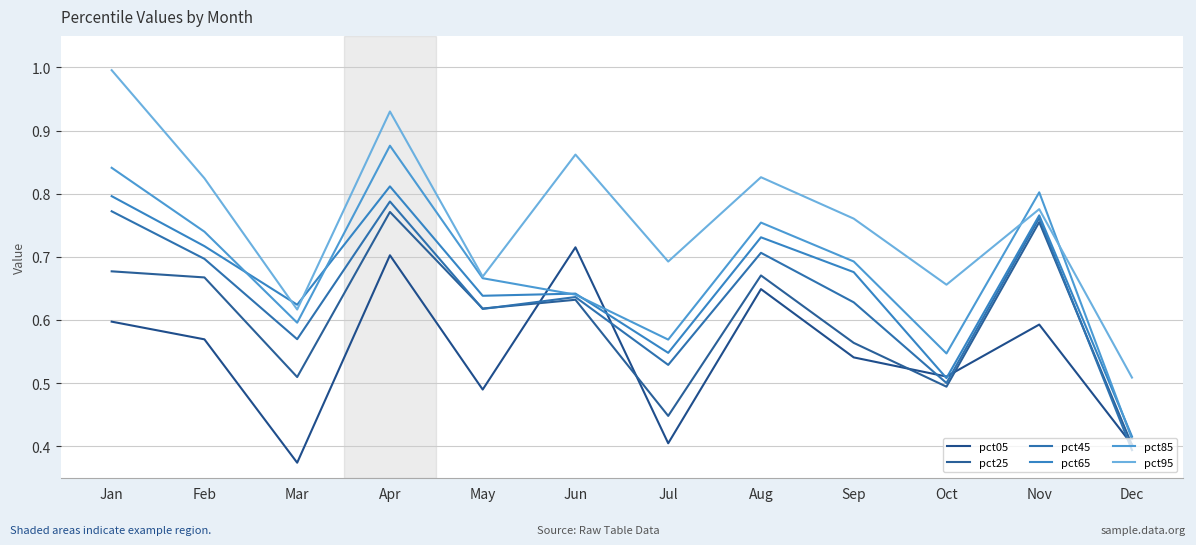

True or false: pct45 has more than 0 interior local peaks.

True